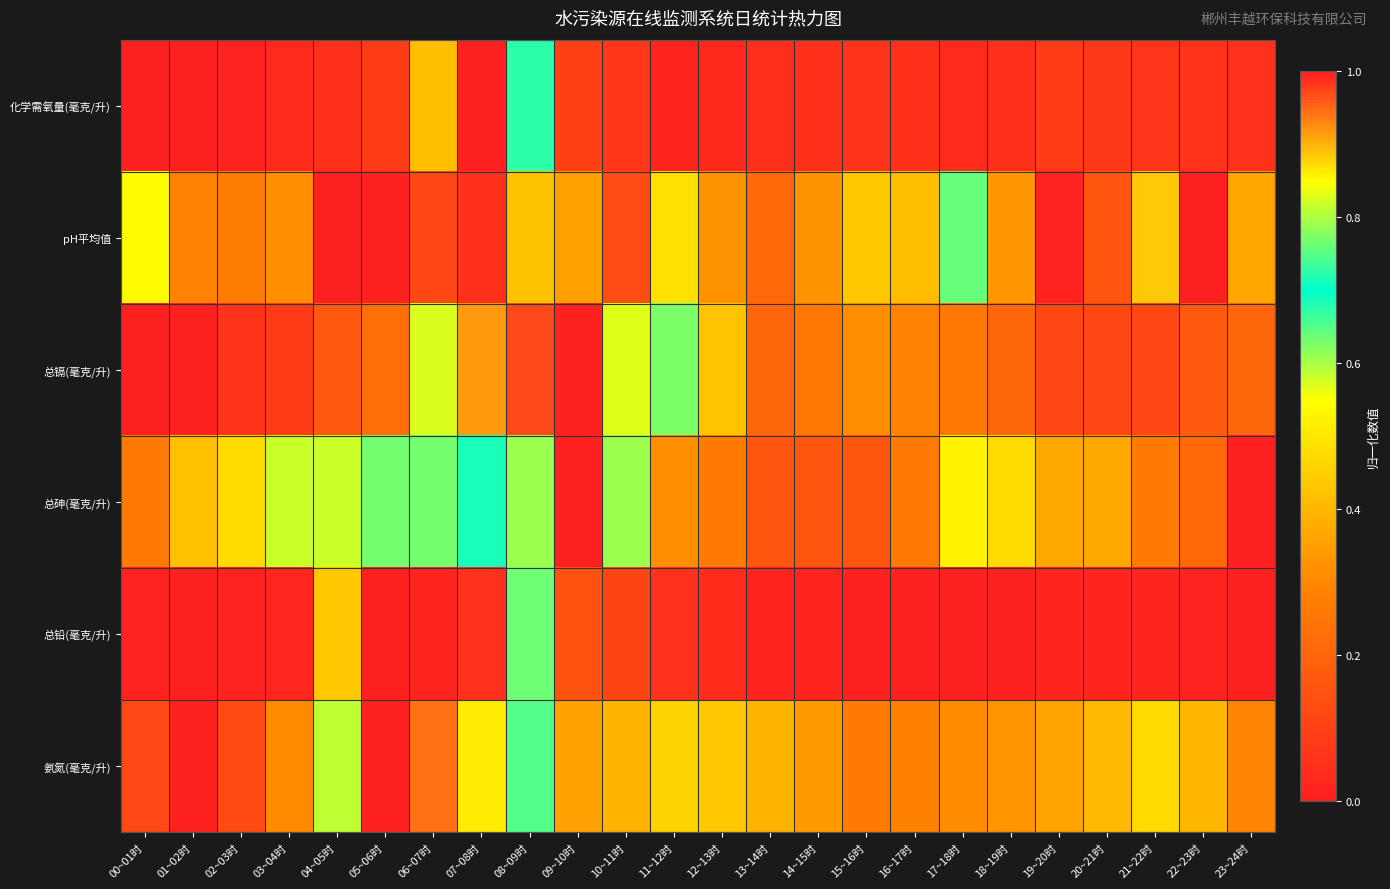

Count the number of data series in this chart.

6